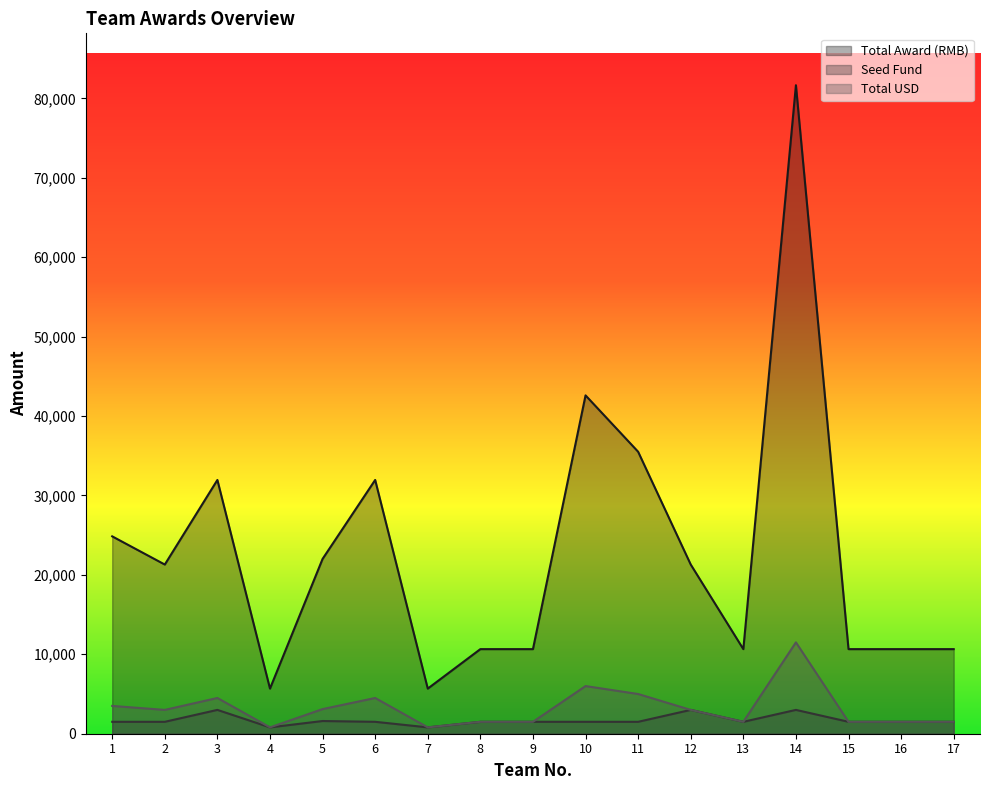

What is the total value across all series at 1?

29850